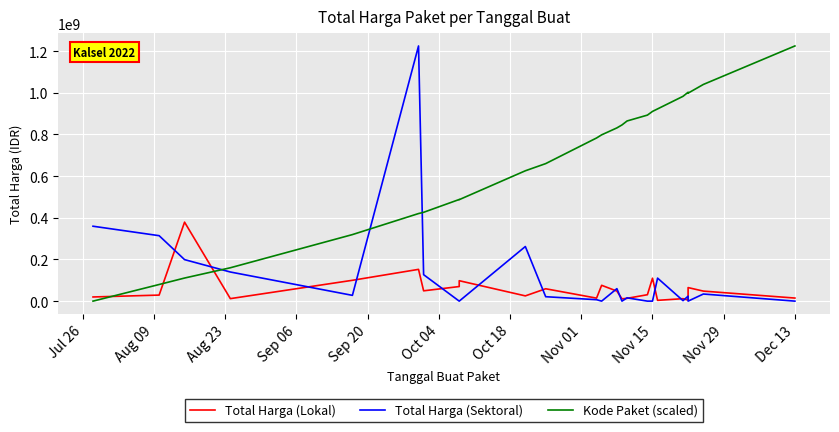

Reading right to left, list all the values displayed in this chart.

Total Harga (Lokal): 14750000.0	48140000.0	65000000.0	5093000.0	11800000.0	3825000.0	110000000.0	30800000.0	13442000.0	11100000.0	48140000.0	75920000.0	14400000.0	59375000.0	25200000.0	98000000.0	70000000.0	49478000.0	152477000.0	100000000.0	12000000.0	379075000.0	29000000.0	19950000.0
Total Harga (Sektoral): 0.0	34132505.0	0.0	23680800.0	2395750.0	110389990.0	0.0	0.0	15787200.0	0.0	59935000.0	0.0	6936000.0	21231000.0	262118150.0	0.0	0.0	127000000.0	1224682000.0	27720000.0	139800000.0	199200000.0	314121780.0	359500000.0
Kode Paket (scaled): 1224682000.0	1039926890.1	998203945.0	1002402095.8	982958424.5	922591098.3	910519135.1	892787768.6	864609840.9	845641452.2	831400140.5	798072424.1	783016802.0	660014096.8	625605997.6	487006942.5	487810524.2	426301661.5	420295720.3	319345912.7	160136973.8	110834183.4	79813143.2	0.0